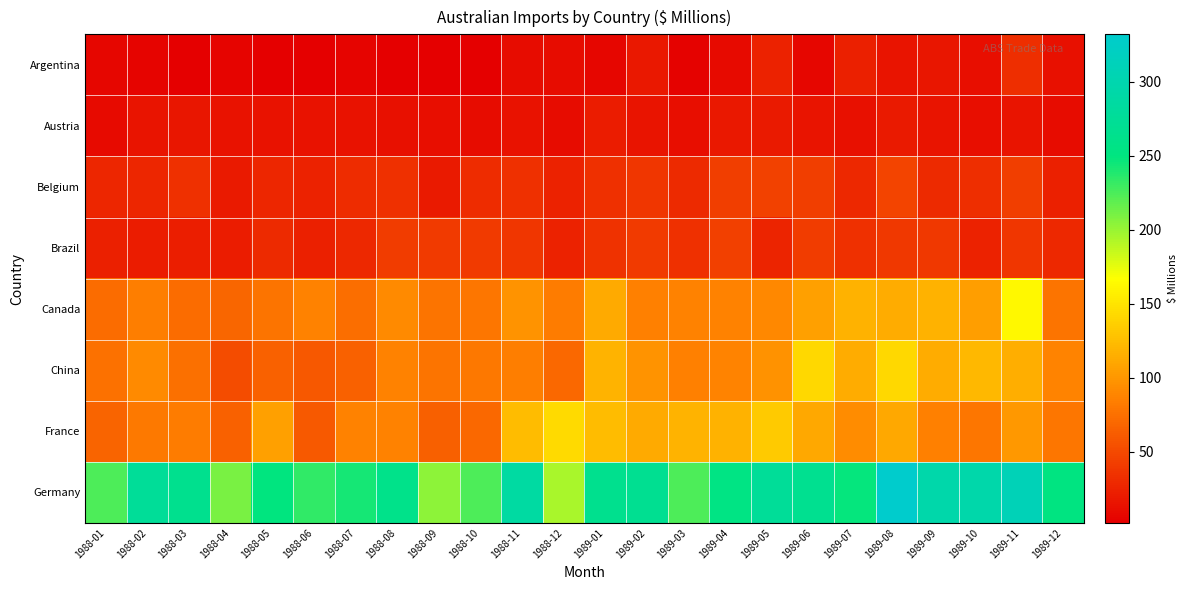

Reading left to right, what are all the values shown in this chart?

Argentina: 1988-01=7	1988-02=5	1988-03=3	1988-04=5	1988-05=3	1988-06=2	1988-07=5	1988-08=3	1988-09=3	1988-10=3	1988-11=10	1988-12=10	1989-01=6	1989-02=18	1989-03=4	1989-04=9	1989-05=25	1989-06=6	1989-07=23	1989-08=16	1989-09=17	1989-10=12	1989-11=32	1989-12=13
Austria: 1988-01=9	1988-02=16	1988-03=17	1988-04=14	1988-05=14	1988-06=14	1988-07=14	1988-08=13	1988-09=12	1988-10=11	1988-11=14	1988-12=11	1989-01=21	1989-02=16	1989-03=12	1989-04=18	1989-05=20	1989-06=16	1989-07=13	1989-08=20	1989-09=15	1989-10=12	1989-11=15	1989-12=11
Belgium: 1988-01=27	1988-02=27	1988-03=33	1988-04=20	1988-05=27	1988-06=24	1988-07=31	1988-08=33	1988-09=20	1988-10=31	1988-11=34	1988-12=24	1989-01=33	1989-02=38	1989-03=30	1989-04=43	1989-05=45	1989-06=42	1989-07=29	1989-08=46	1989-09=30	1989-10=32	1989-11=43	1989-12=23
Brazil: 1988-01=23	1988-02=21	1988-03=22	1988-04=21	1988-05=30	1988-06=23	1988-07=28	1988-08=41	1988-09=40	1988-10=40	1988-11=38	1988-12=24	1989-01=35	1989-02=40	1989-03=34	1989-04=44	1989-05=26	1989-06=41	1989-07=33	1989-08=39	1989-09=39	1989-10=25	1989-11=38	1989-12=28
Canada: 1988-01=72	1988-02=84	1988-03=72	1988-04=69	1988-05=77	1988-06=87	1988-07=73	1988-08=92	1988-09=78	1988-10=79	1988-11=98	1988-12=82	1989-01=112	1989-02=85	1989-03=87	1989-04=86	1989-05=90	1989-06=106	1989-07=117	1989-08=114	1989-09=117	1989-10=105	1989-11=162	1989-12=77
China: 1988-01=76	1988-02=92	1988-03=75	1988-04=52	1988-05=66	1988-06=60	1988-07=66	1988-08=87	1988-09=78	1988-10=80	1988-11=84	1988-12=70	1989-01=119	1989-02=98	1989-03=85	1989-04=88	1989-05=97	1989-06=142	1989-07=114	1989-08=142	1989-09=114	1989-10=121	1989-11=115	1989-12=88
France: 1988-01=67	1988-02=81	1988-03=83	1988-04=66	1988-05=106	1988-06=61	1988-07=86	1988-08=86	1988-09=64	1988-10=70	1988-11=124	1988-12=143	1989-01=124	1989-02=112	1989-03=119	1989-04=118	1989-05=133	1989-06=111	1989-07=93	1989-08=111	1989-09=85	1989-10=79	1989-11=101	1989-12=79
Germany: 1988-01=225	1988-02=276	1988-03=265	1988-04=210	1988-05=249	1988-06=233	1988-07=243	1988-08=261	1988-09=204	1988-10=224	1988-11=286	1988-12=195	1989-01=266	1989-02=268	1989-03=225	1989-04=254	1989-05=276	1989-06=267	1989-07=247	1989-08=332	1989-09=295	1989-10=295	1989-11=309	1989-12=252